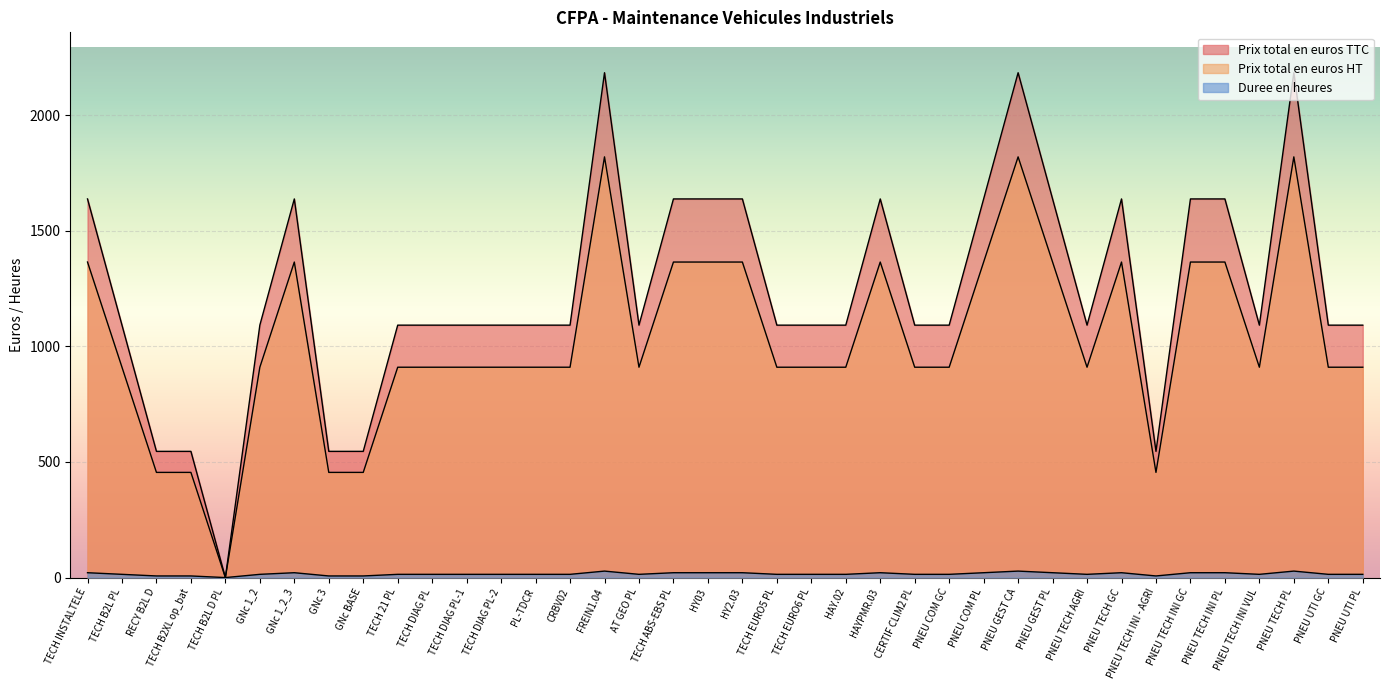

How many lines are shown in the chart?

3